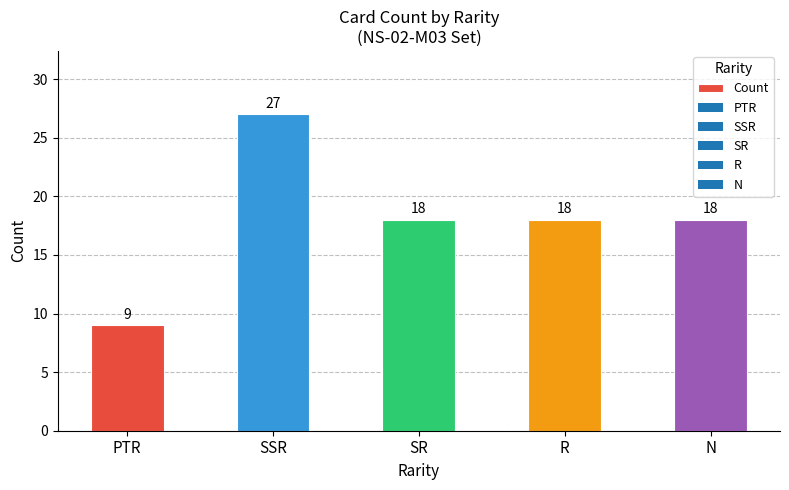

At which category does the chart reach its peak across all series?

SSR